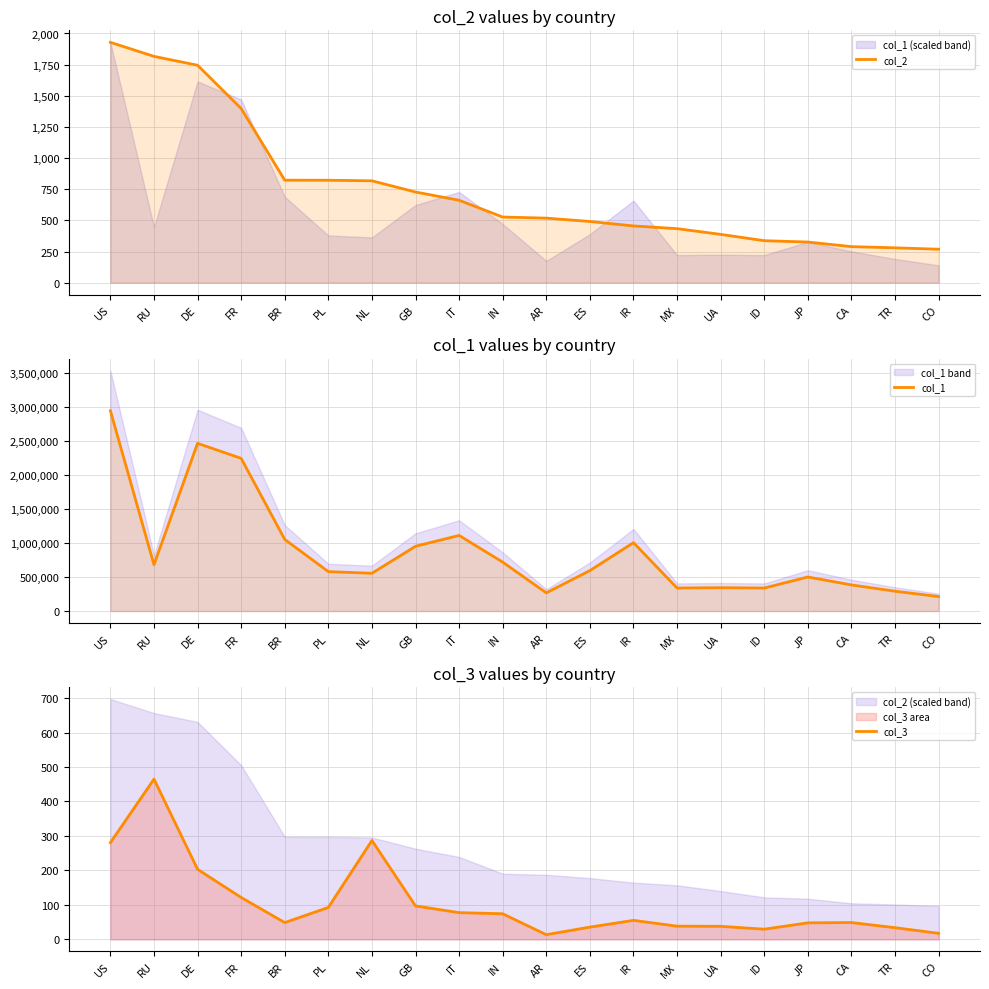

Reading left to right, transcribe all the data shown in this chart.

col_2: US=1928.8	RU=1816.3	DE=1745.0	FR=1397.7	BR=822.5	PL=822.0	NL=817.4	GB=727.5	IT=661.4	IN=526.7	AR=517.9	ES=491.2	IR=455.3	MX=433.4	UA=387.5	ID=336.8	JP=326.0	CA=289.2	TR=279.5	CO=268.3
col_1: US=2947868.0	RU=681123.0	DE=2468411.0	FR=2246837.0	BR=1053343.0	PL=579312.0	NL=555116.0	GB=952777.0	IT=1112266.0	IN=719248.0	AR=267004.0	ES=594580.0	IR=1005931.0	MX=338147.0	UA=343138.0	ID=337874.0	JP=500549.0	CA=383582.0	TR=290931.0	CO=212675.0
col_3: US=280.5	RU=464.9	DE=203.2	FR=121.4	BR=48.5	PL=92.5	NL=286.8	GB=97.0	IT=77.4	IN=74.2	AR=13.5	ES=35.4	IR=55.0	MX=38.2	UA=37.7	ID=29.4	JP=47.8	CA=48.7	TR=33.8	CO=17.4